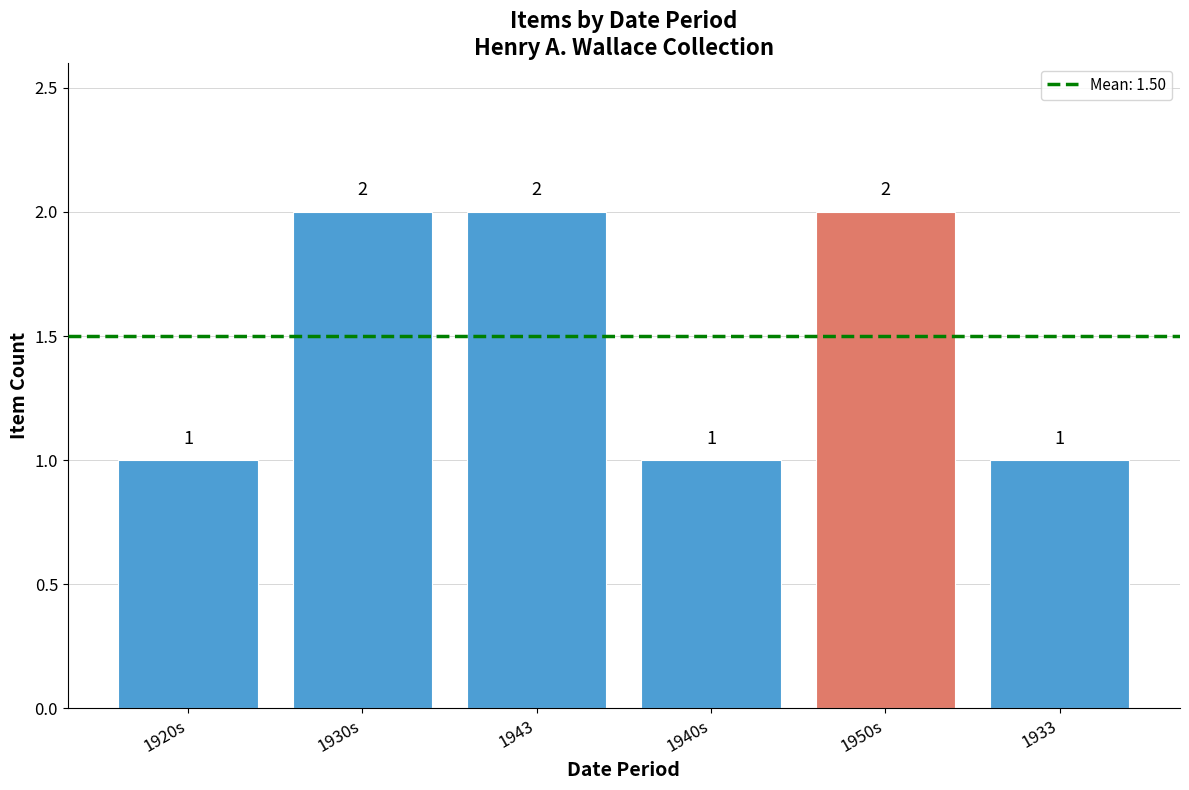

Which has a higher value, 1920s or 1950s?

1950s